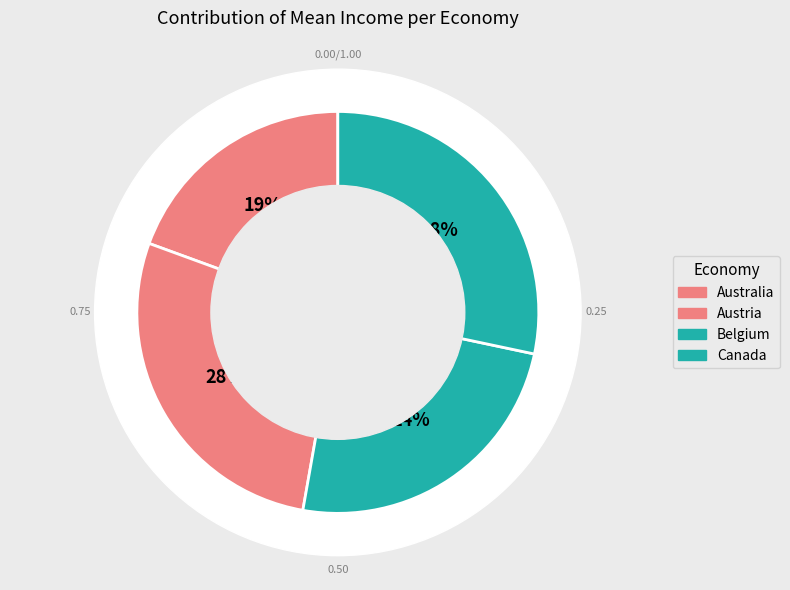

How many slices are in this pie chart?

4